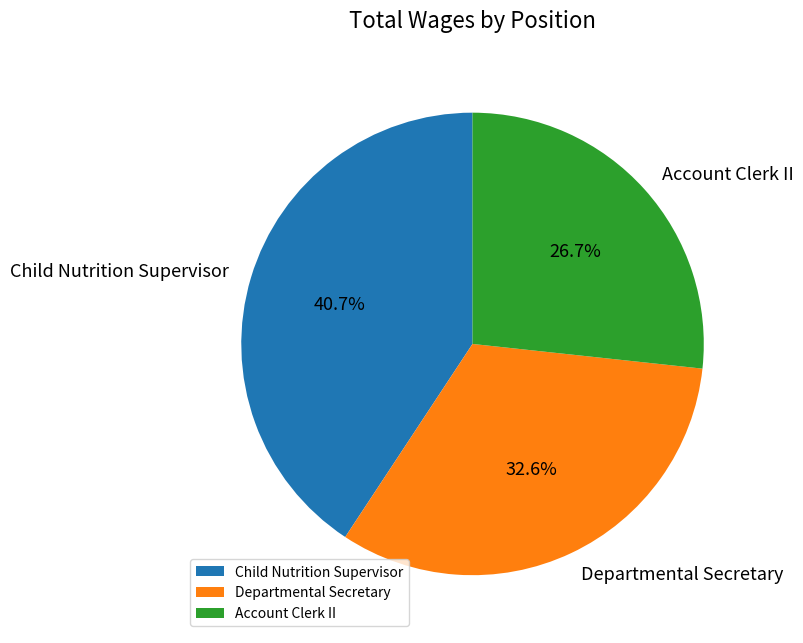

To the nearest percent, what portion does Account Clerk II represent?

27%